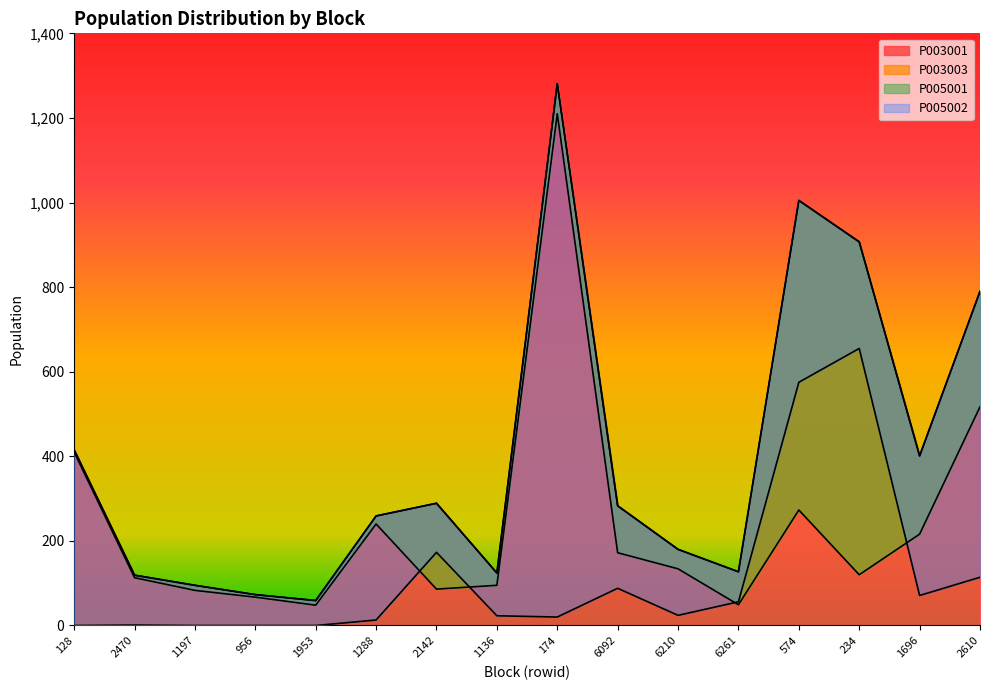

Which series changed the most between 2142 and 6092?

P003003